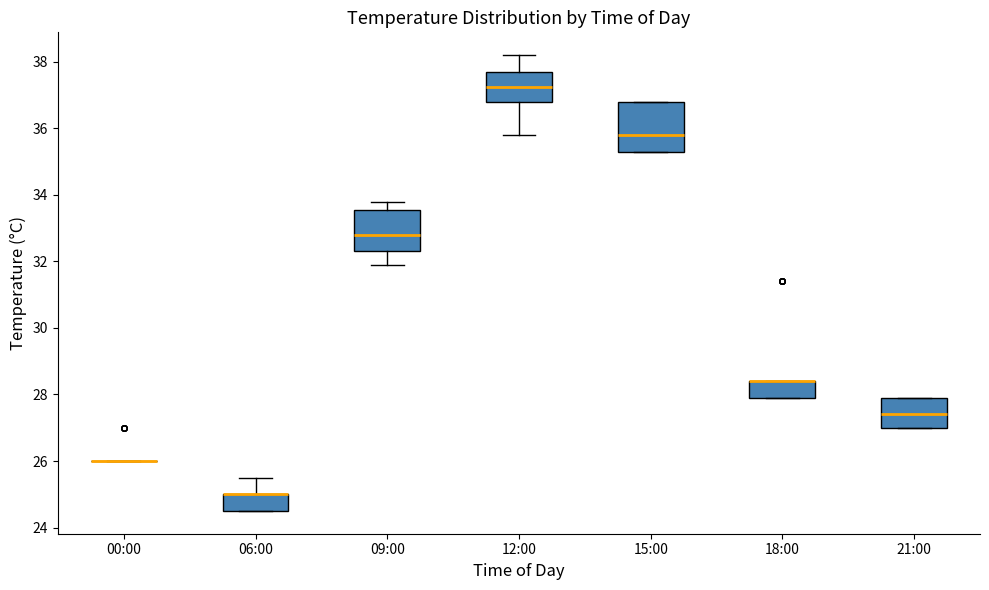

Reading left to right, transcribe this box plot: for each box, give where its median line is, the range the box spans, and where its two whiskers end, as read against the y-axis. The values are not printed on the chart, so give them approximately, as read against the axis.

00:00: box collapsed to a line at 26.0, whiskers 26.0 to 26.0
06:00: median 25.0 (drawn on the box's upper edge), box 24.6 to 25.0, whiskers 24.6 to 25.6
09:00: median 32.8, box 32.4 to 33.6, whiskers 32.0 to 33.8
12:00: median 37.2, box 36.8 to 37.8, whiskers 35.8 to 38.2
15:00: median 35.8, box 35.4 to 36.8, whiskers 35.4 to 36.8
18:00: median 28.4 (drawn on the box's upper edge), box 28.0 to 28.4, whiskers 28.0 to 28.4
21:00: median 27.4, box 27.0 to 28.0, whiskers 27.0 to 28.0